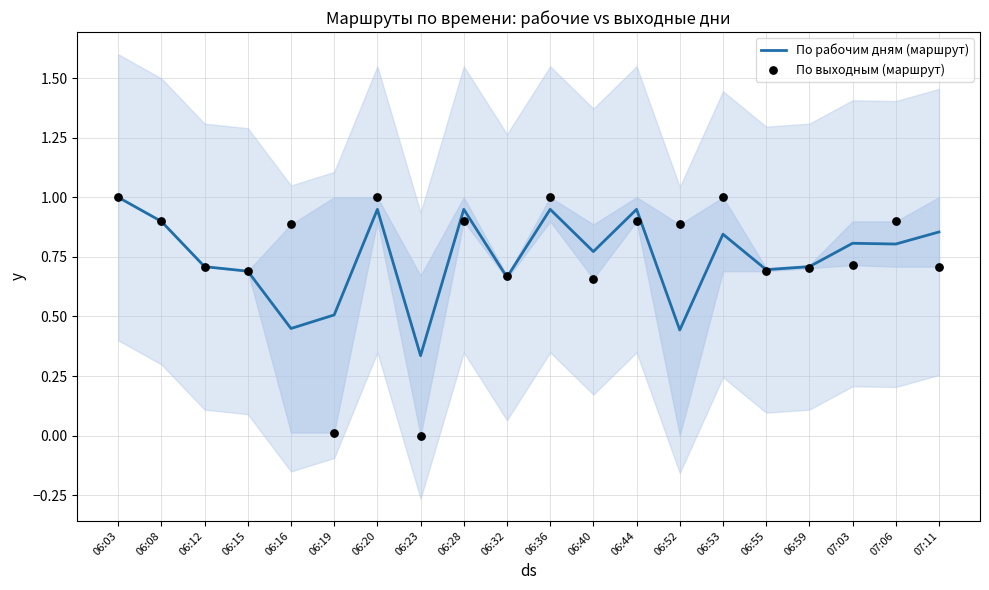

At how many categories does at least one series exceed 0?

20